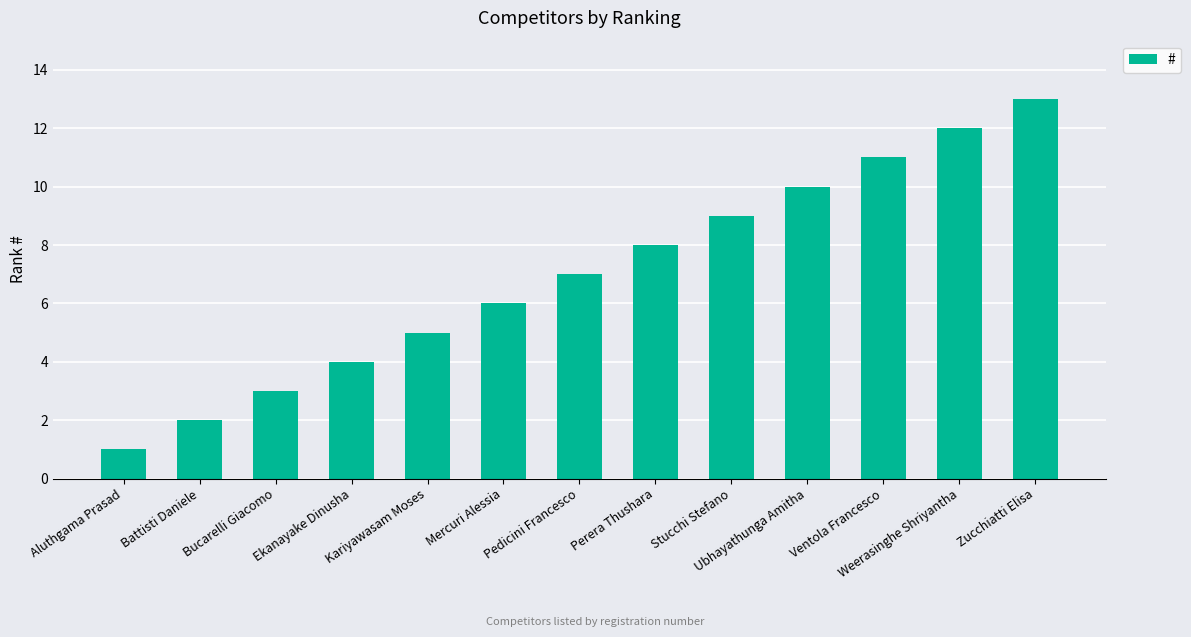

How many bars are there in total?

13